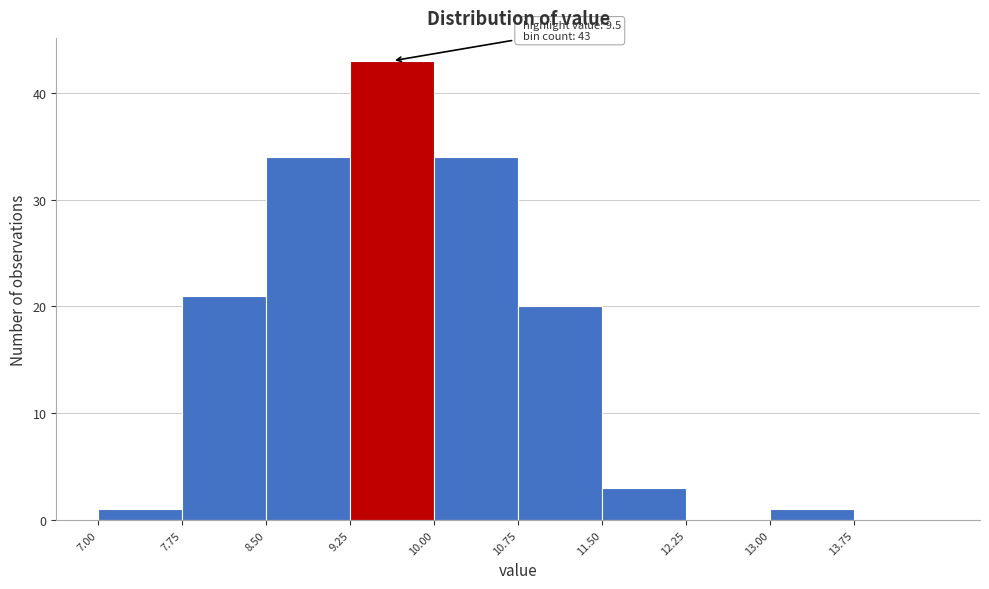

Over which range of the x-axis is the bar tallest?

9.25 to 10.00